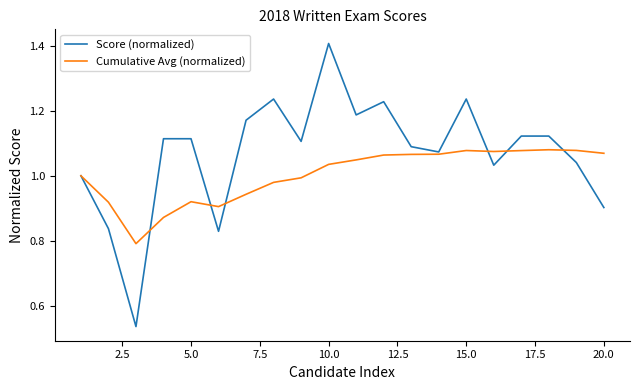

Which series has the largest total across all categories?

Score (normalized)